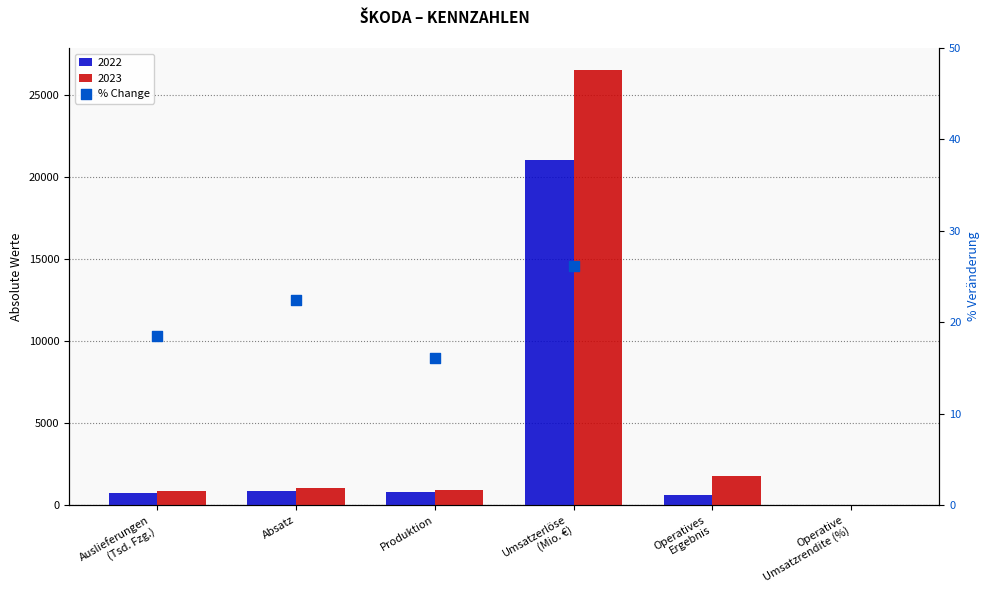

Approximately how many times larger is the value at Produktion compared to Umsatzerlöse
(Mio. €)?

0.6